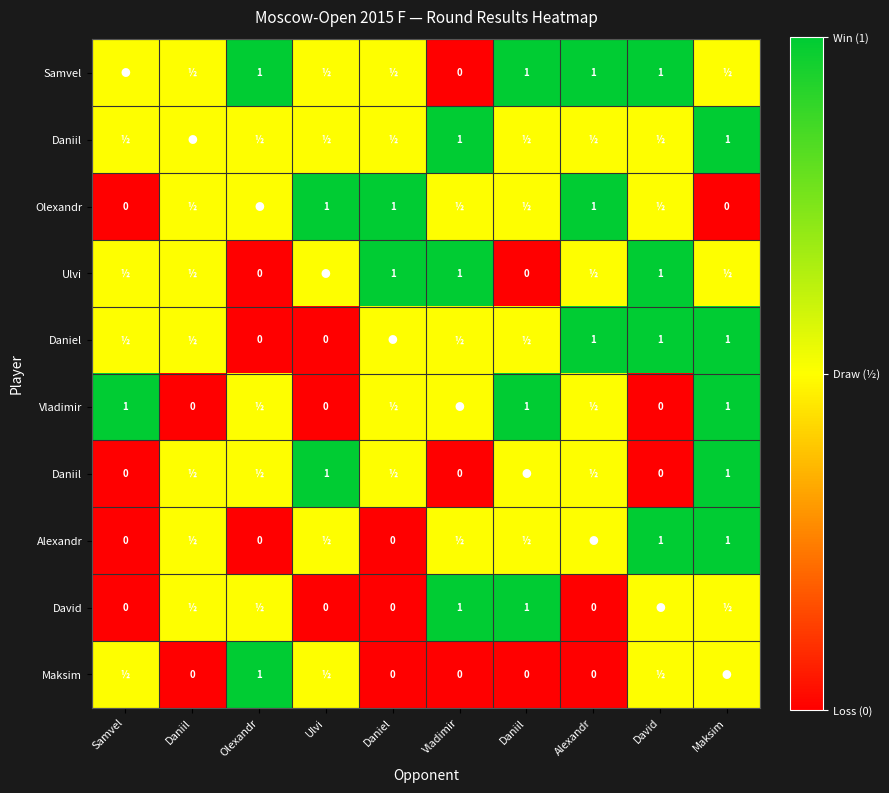

At how many categories does at least one series exceed 0?

10